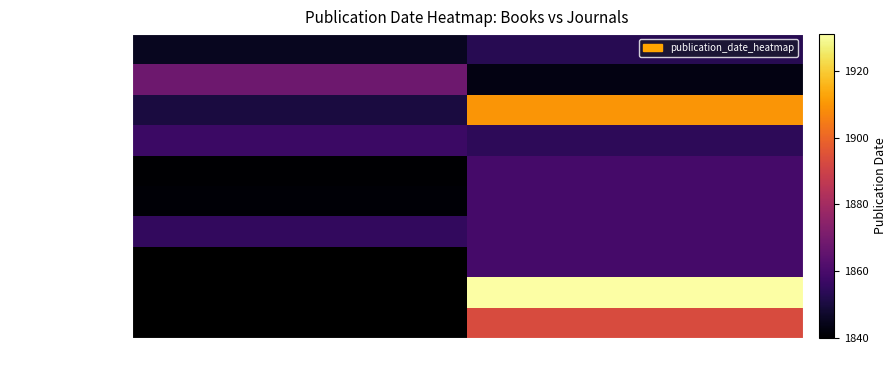

What is the difference between the highest and lowest values at Book?

28.0